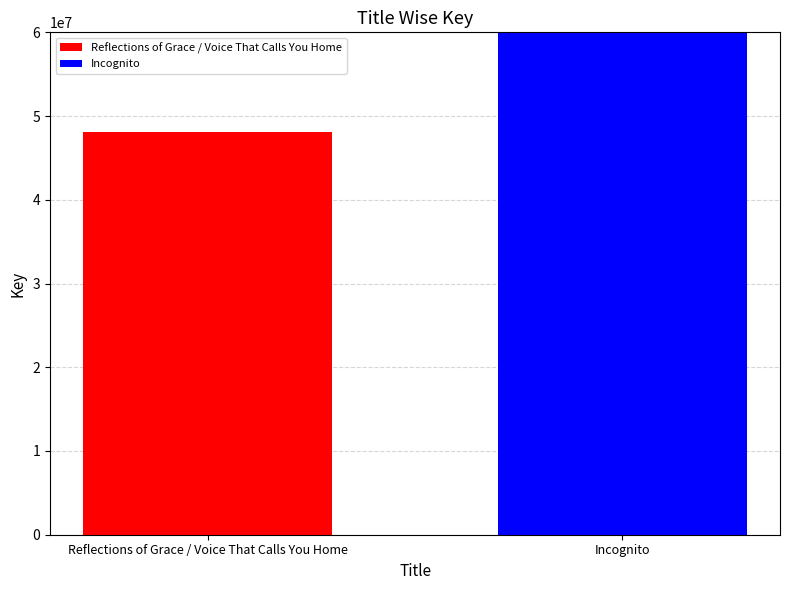

Between Reflections of Grace / Voice That Calls You Home and Incognito, which is larger?

Incognito